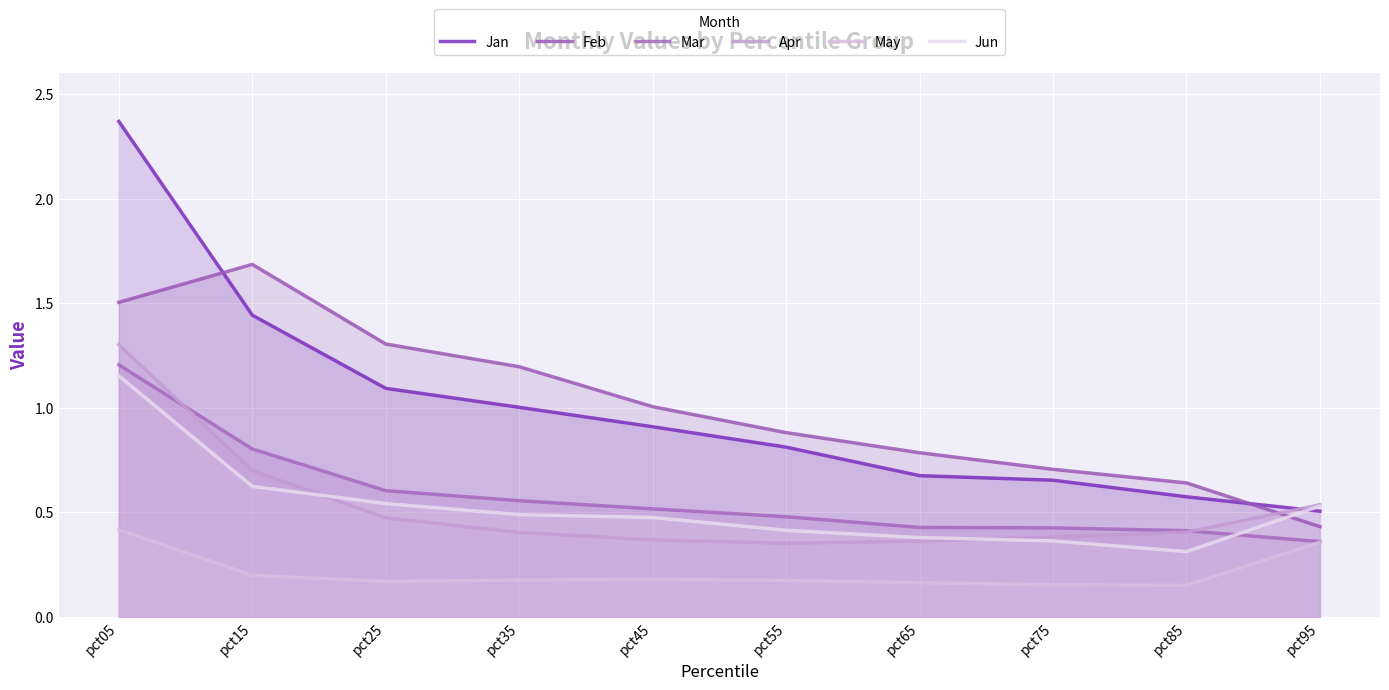

What is the average value of the Jun series?

0.5